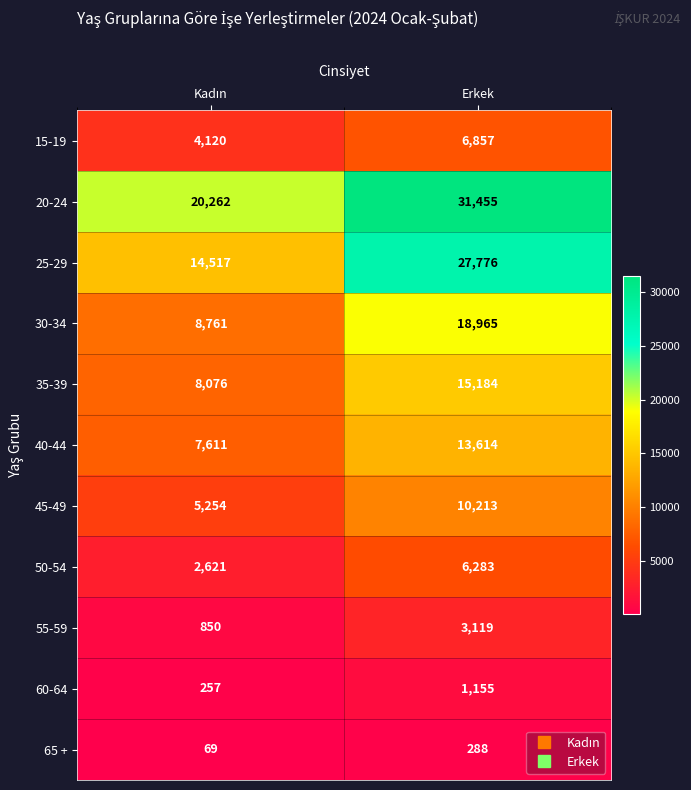

What is the minimum value for 55-59?

850